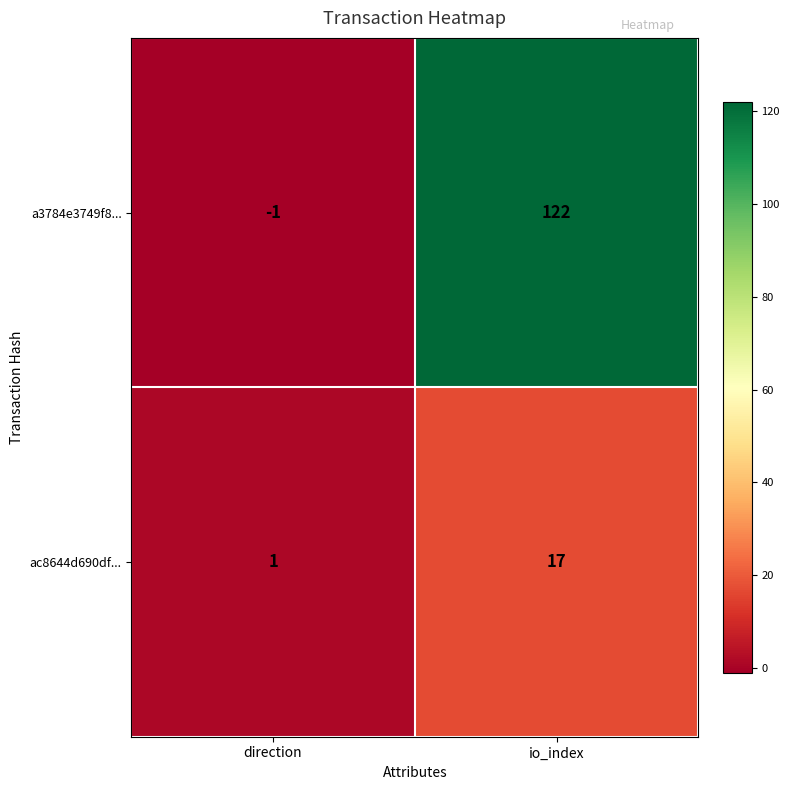

What is the maximum value shown in the chart?

122